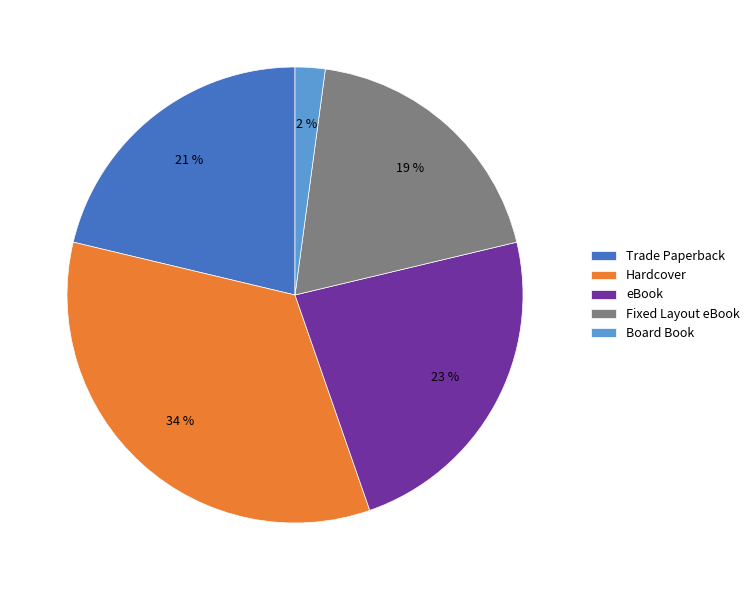

Do Hardcover and eBook together represent more than half of the pie?

Yes